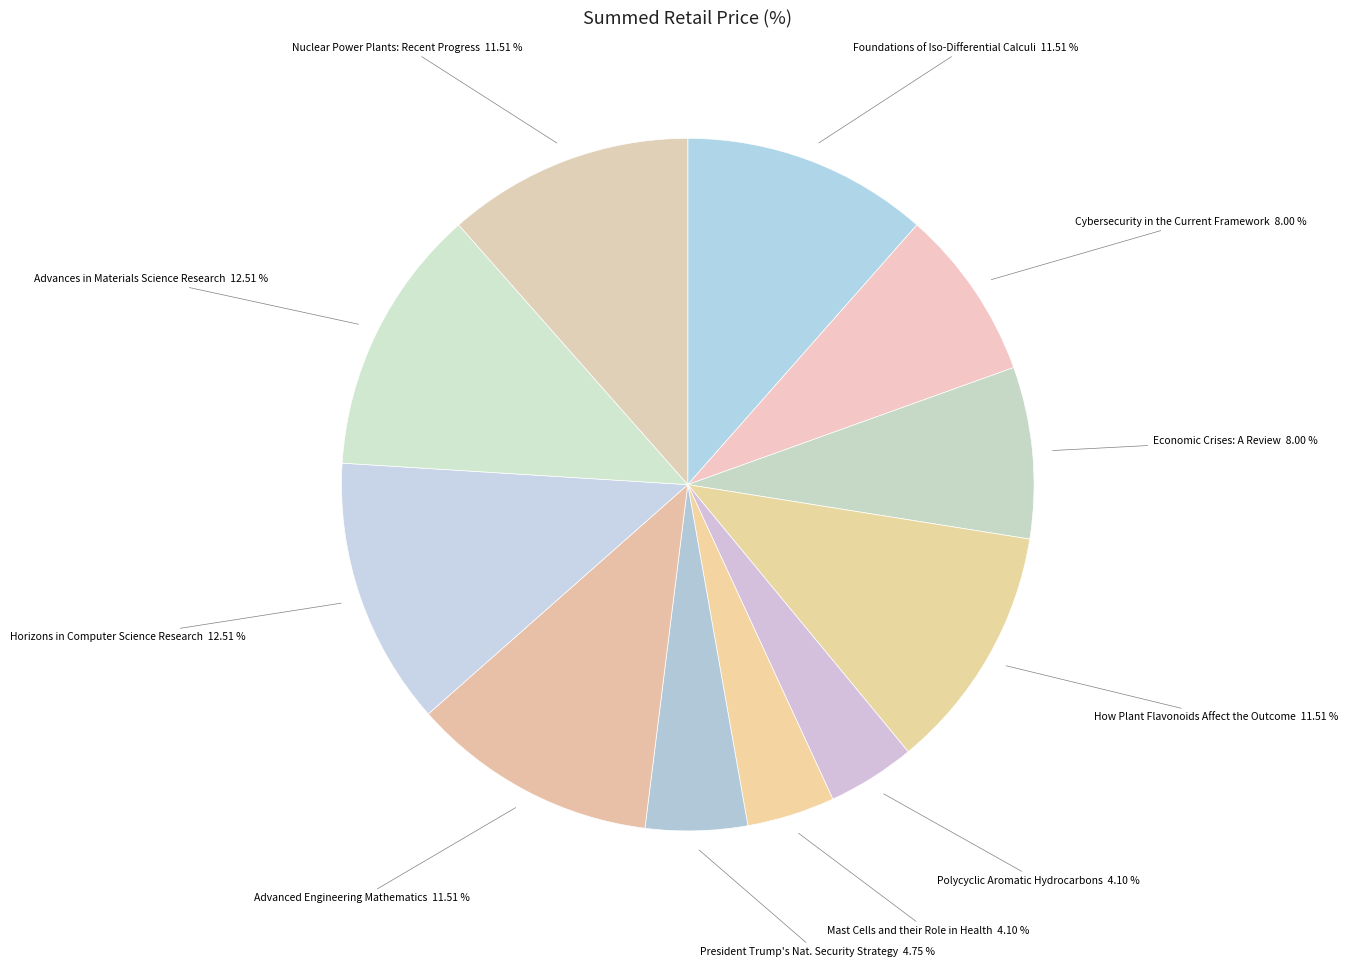

The Mast Cells and their Role in Health slice represents 4% of the pie. True or false?

True